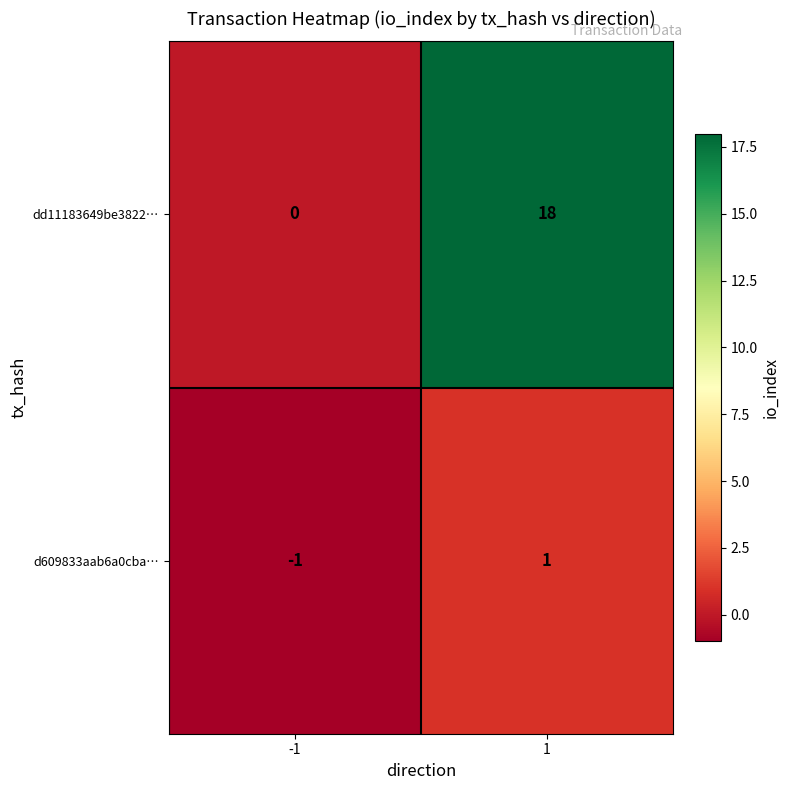

At which category does the chart reach its minimum across all series?

-1